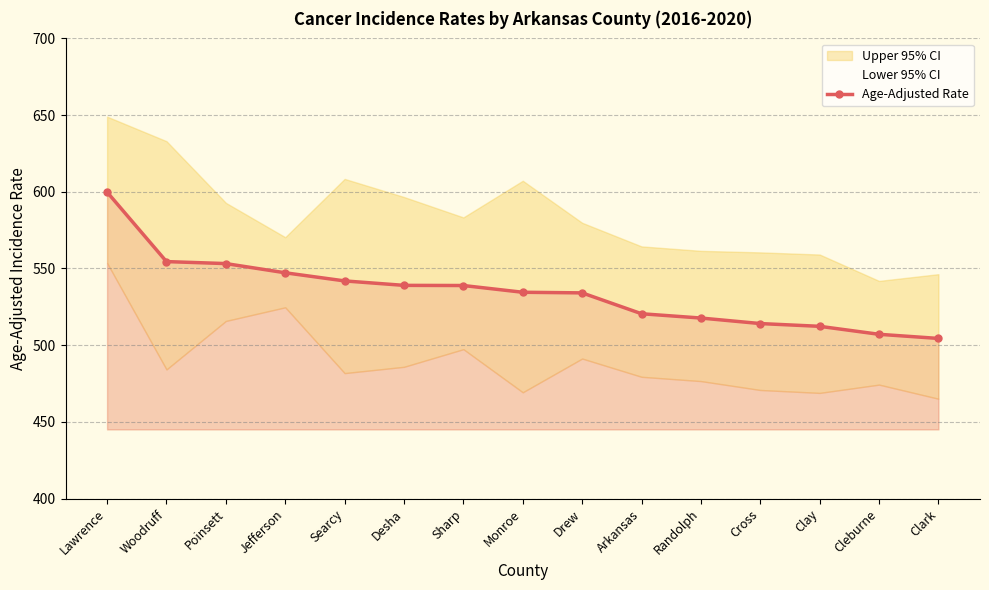

List the labels in order of value, largest first.

Lawrence, Woodruff, Poinsett, Jefferson, Searcy, Desha, Sharp, Monroe, Drew, Arkansas, Randolph, Cross, Clay, Cleburne, Clark